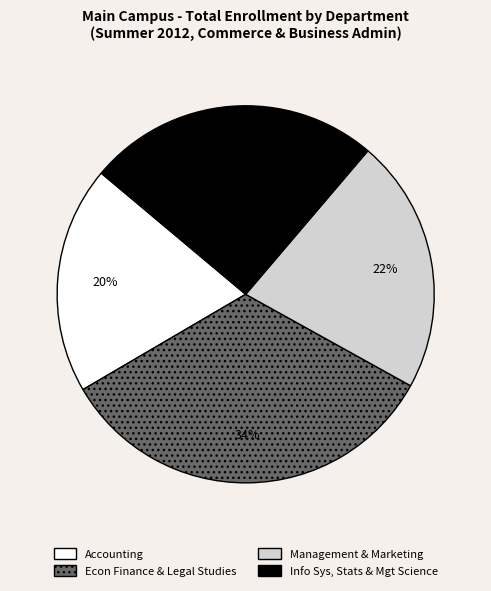

Is there any slice that represents more than half of the pie?

No